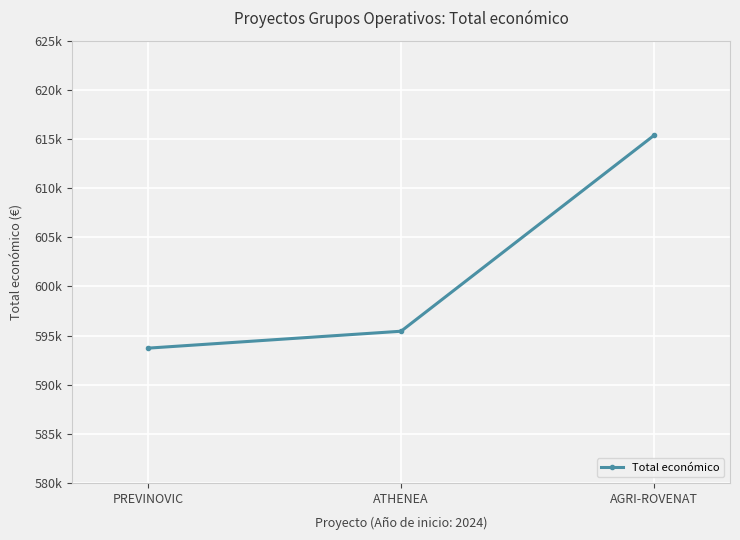

What is the maximum value shown in the chart?

615375